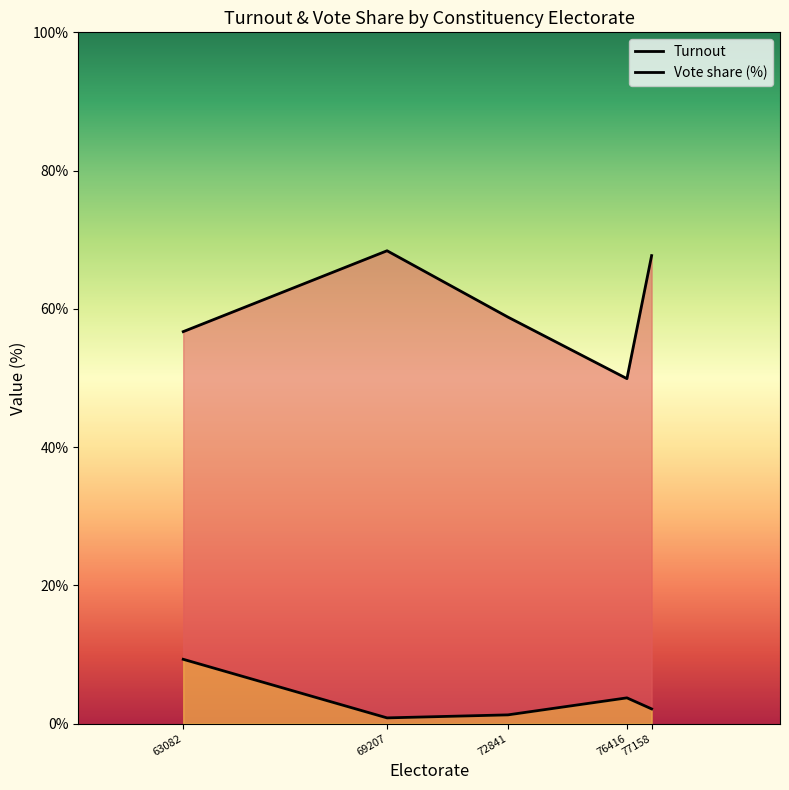

Which category has the highest value in the Turnout series?

69207